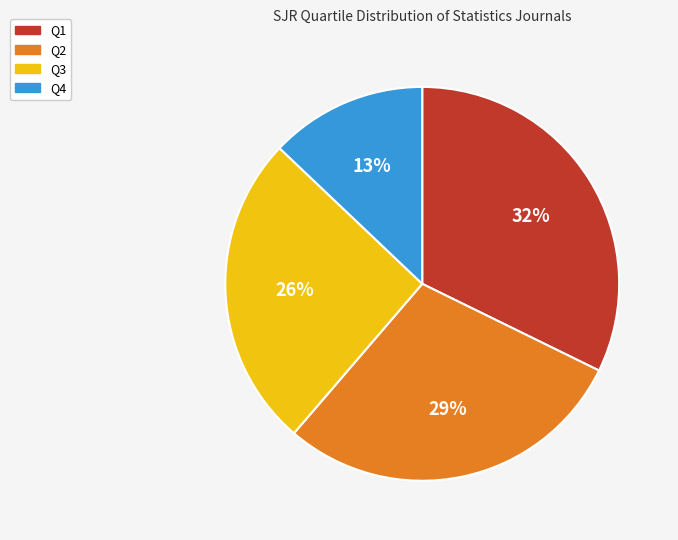

To the nearest percent, what is the difference between the largest and smallest slice percentages?

19%